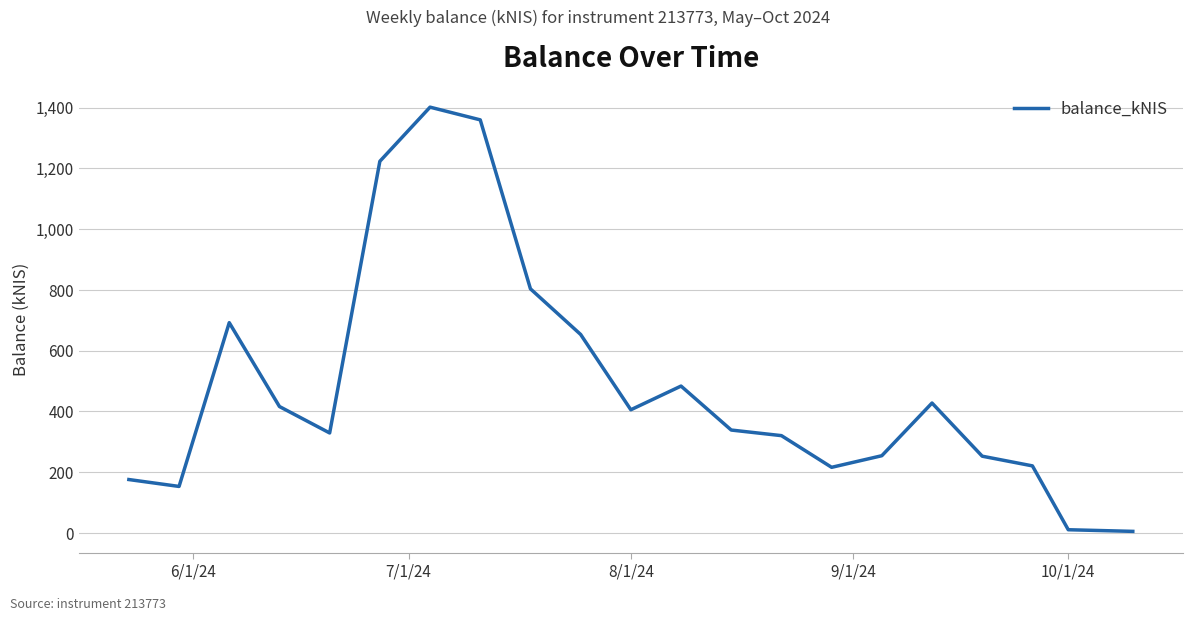

True or false: the data has more than 1 interior local peaks.

True